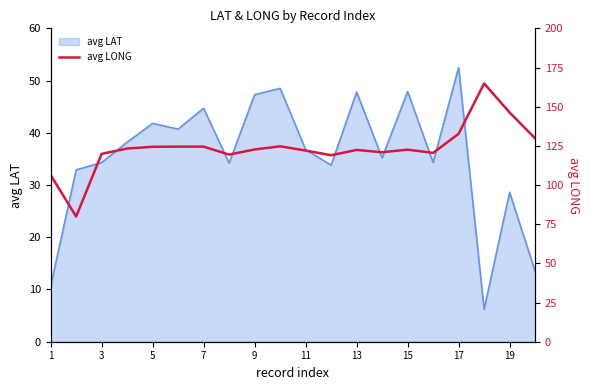

True or false: there are more than 0 points higher than both neighbors.

True